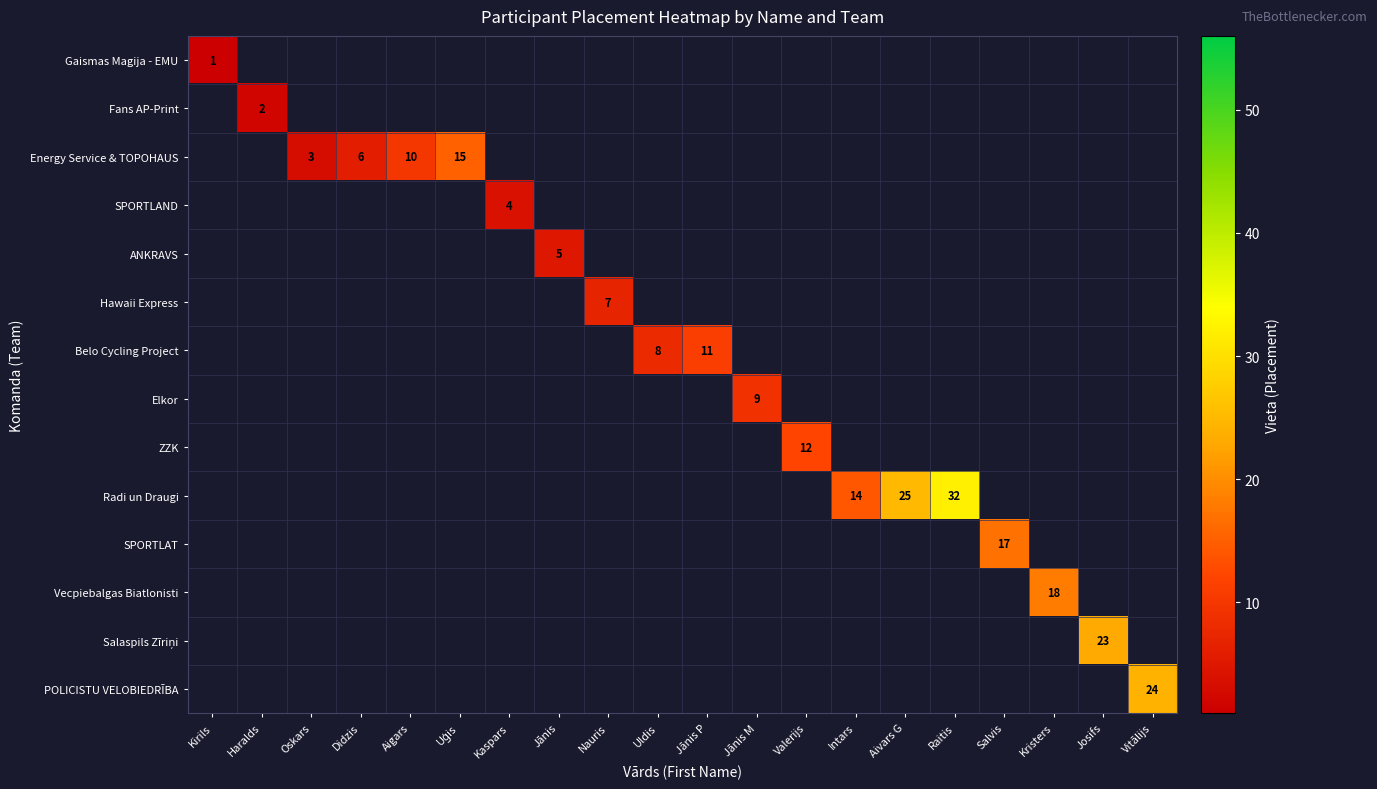

Which label corresponds to the smallest value in the chart?

Kirils